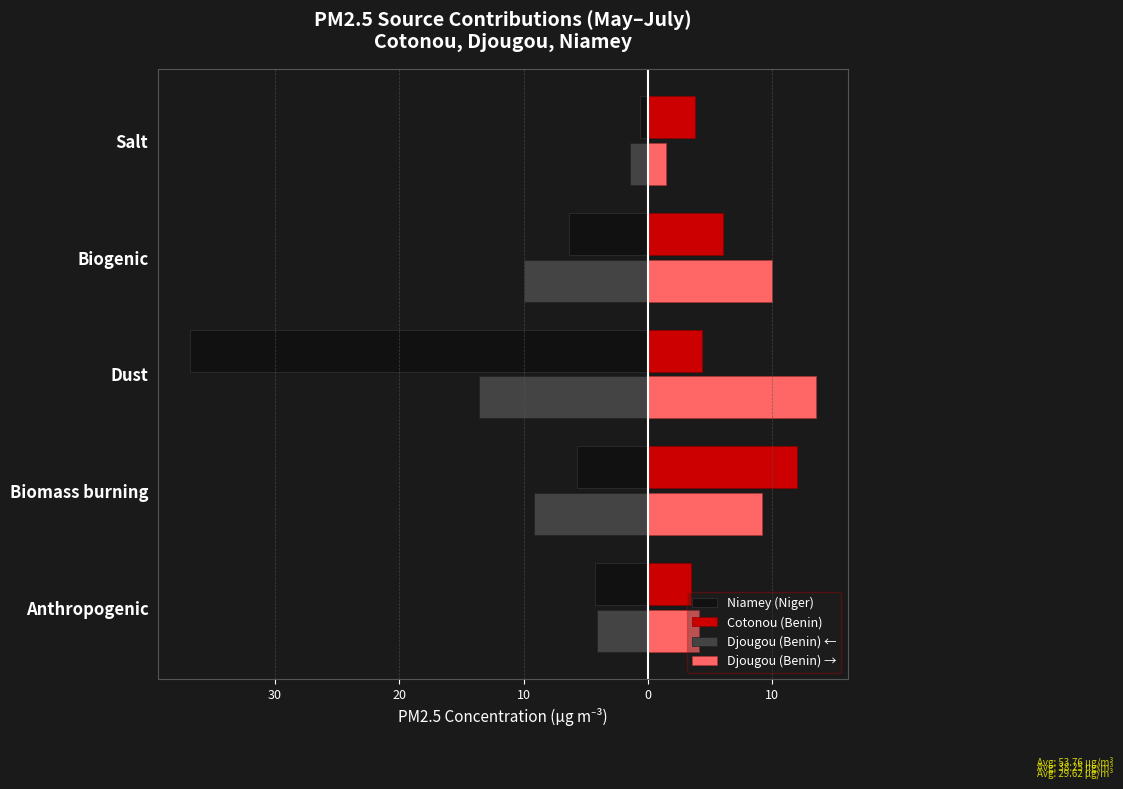

What are all the series names shown in the legend?

Niamey (Niger), Cotonou (Benin), Djougou (Benin) ←, Djougou (Benin) →